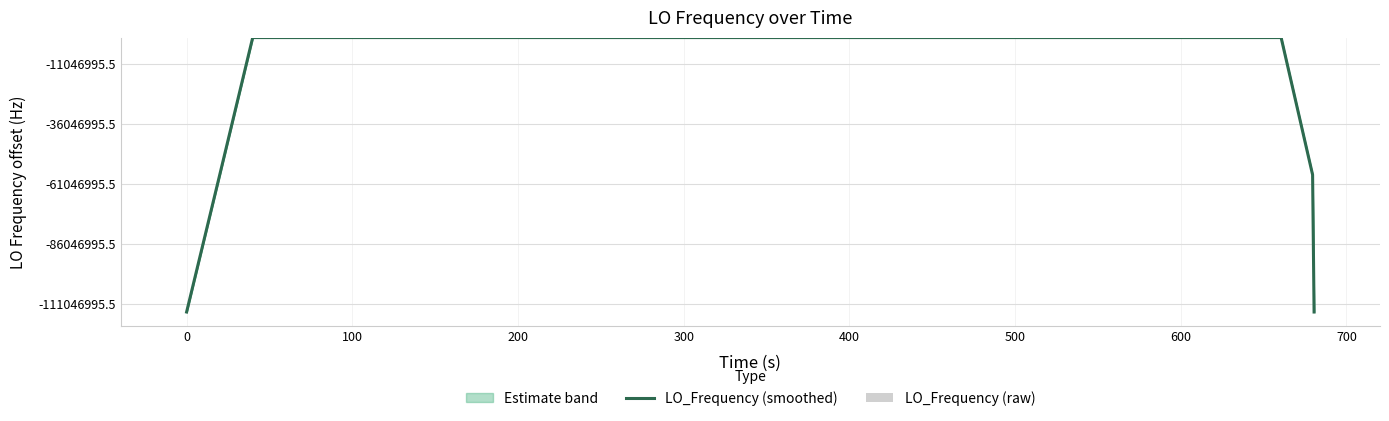

What is the value of the LO_Frequency (raw) bar at the 10th from the left?

7.0